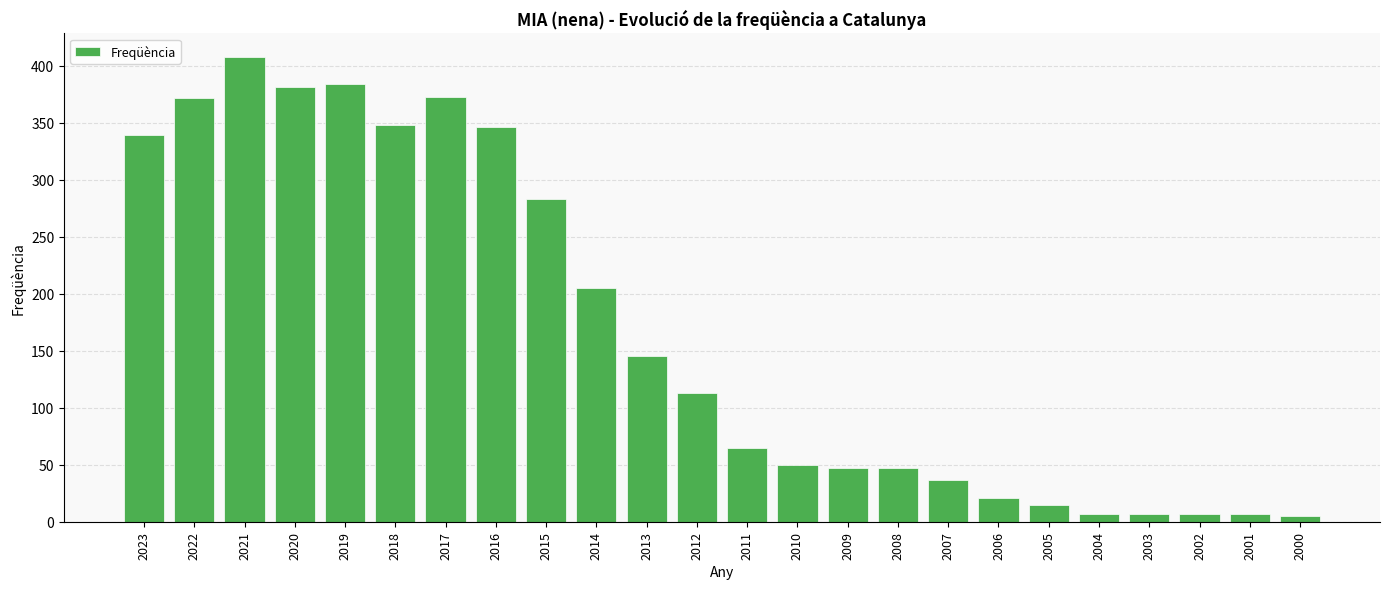

What is the greatest value displayed?

408